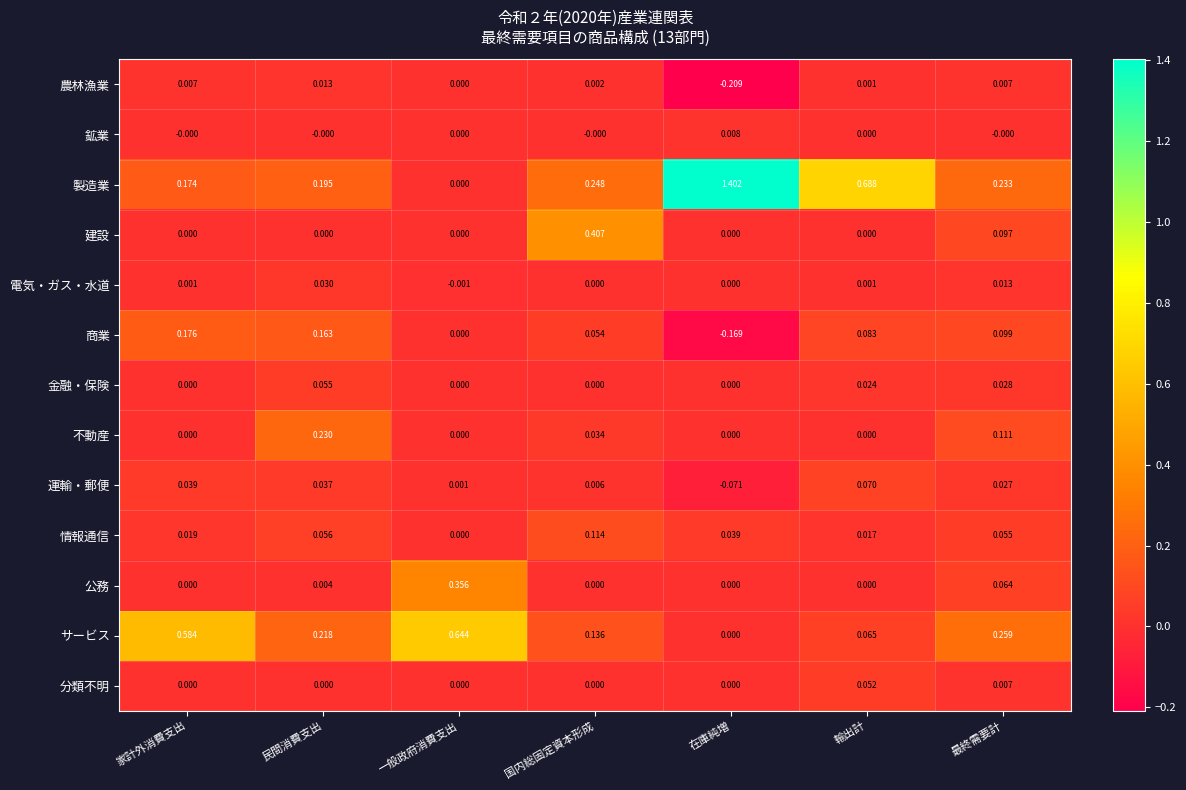

At how many categories does at least one series exceed 0?

7